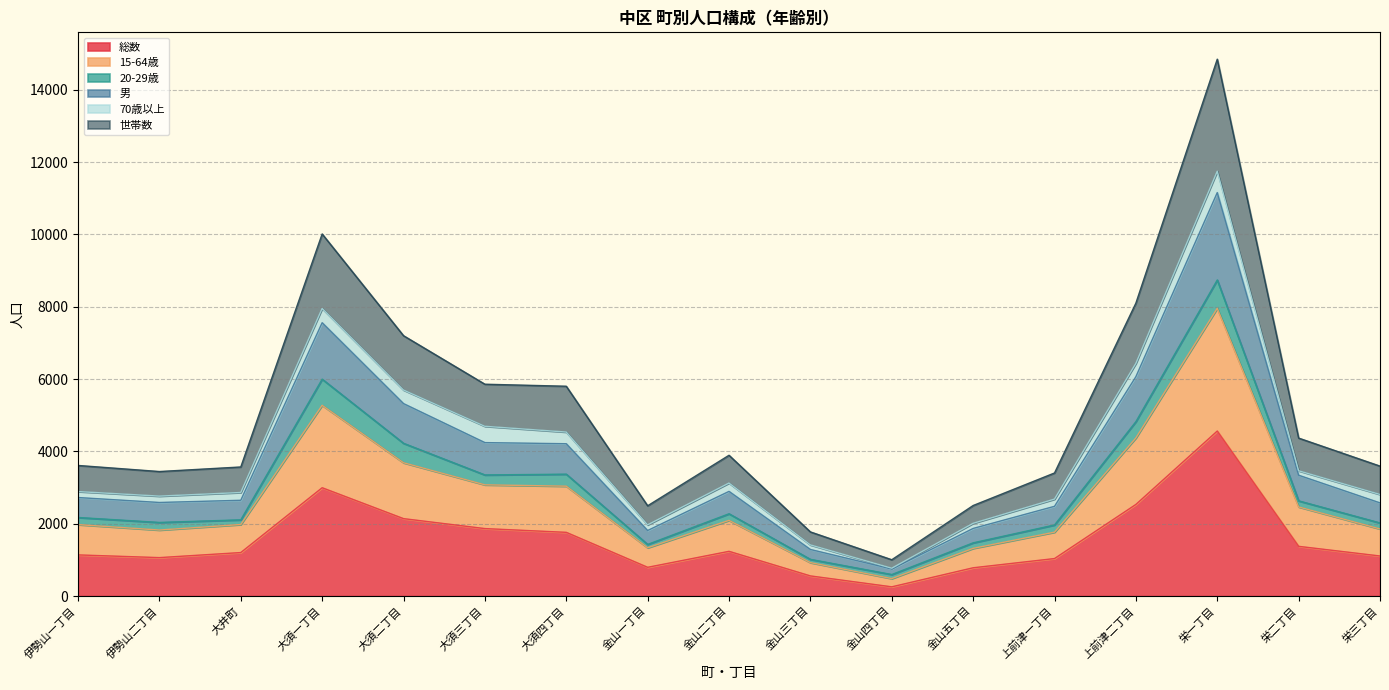

How many data points in 総数 are above 1202?

8